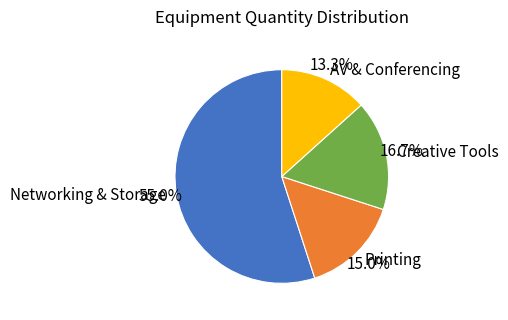

What portion of the pie excludes Printing?

85.0%